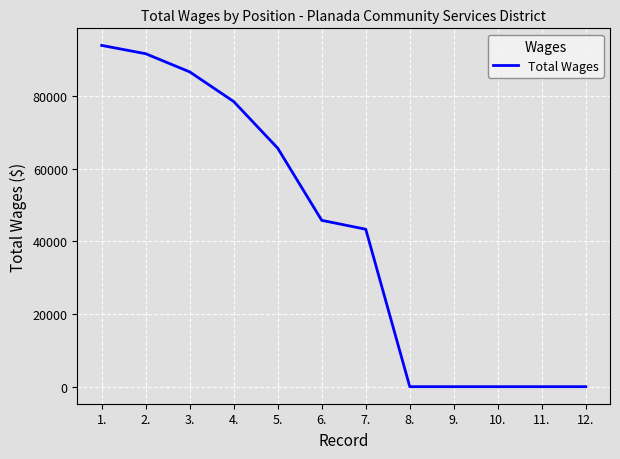

What is the maximum value shown in the chart?

93891